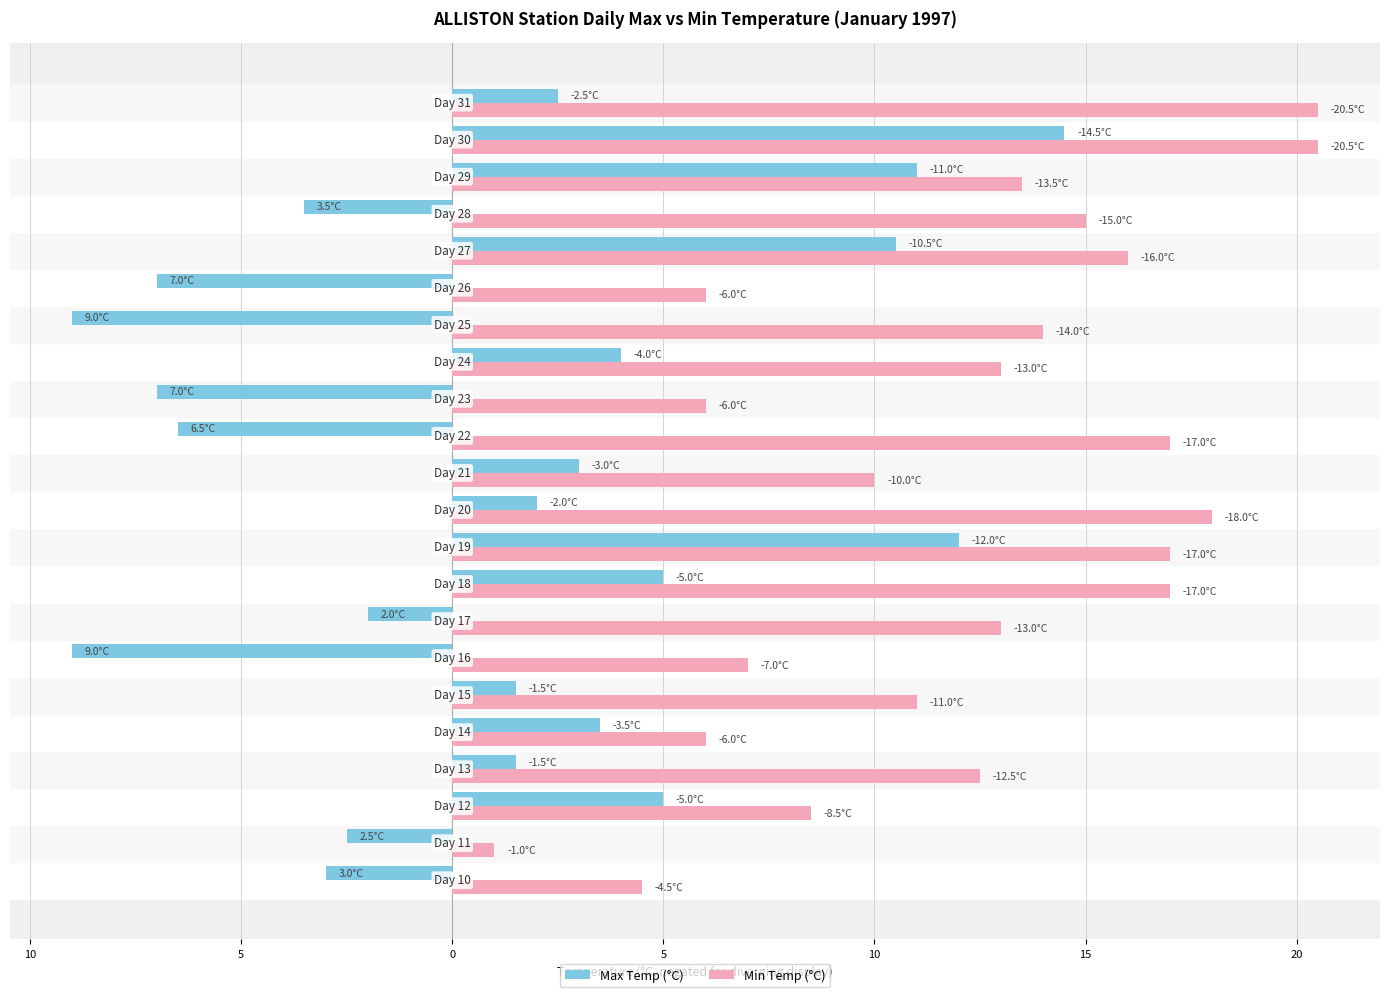

Which series has the largest total across all categories?

Min Temp (°C)